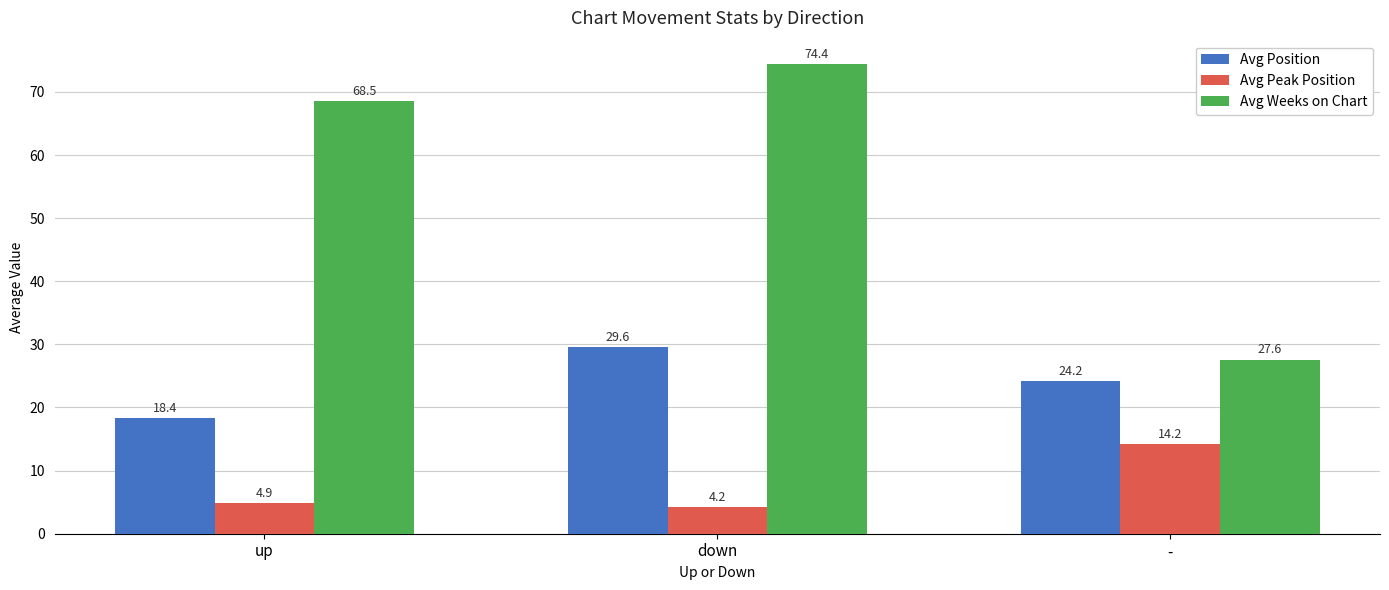

What is the difference between the maximum and second lowest values in the Avg Weeks on Chart series?

5.9